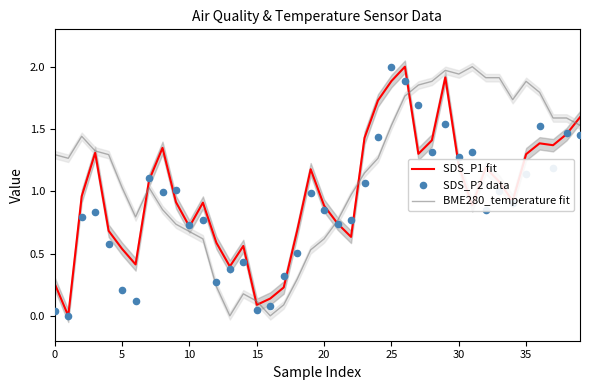

Which series has the widest spread of Y values?

SDS_P1 fit